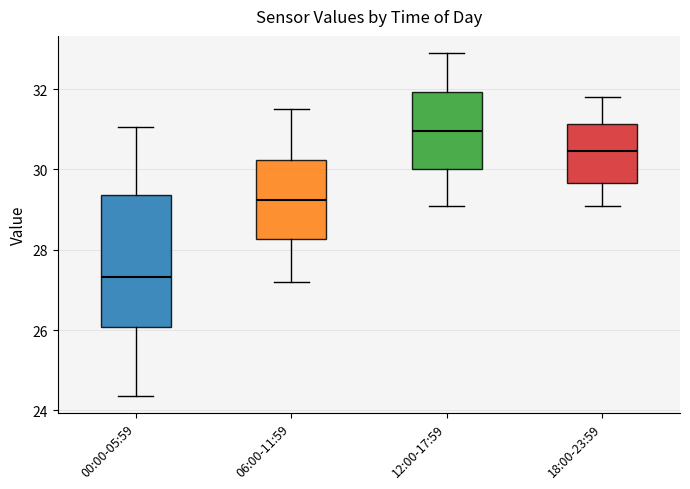

Reading left to right, read every box against the y-axis: the position of its median line, the range the box covers, and the ends of its whiskers. The values are not printed on the chart, so give them approximately, as read against the axis.

00:00-05:59: median 27.4, box 26.0 to 29.4, whiskers 24.4 to 31.0
06:00-11:59: median 29.2, box 28.2 to 30.2, whiskers 27.2 to 31.6
12:00-17:59: median 31.0, box 30.0 to 32.0, whiskers 29.2 to 33.0
18:00-23:59: median 30.4, box 29.6 to 31.2, whiskers 29.2 to 31.8